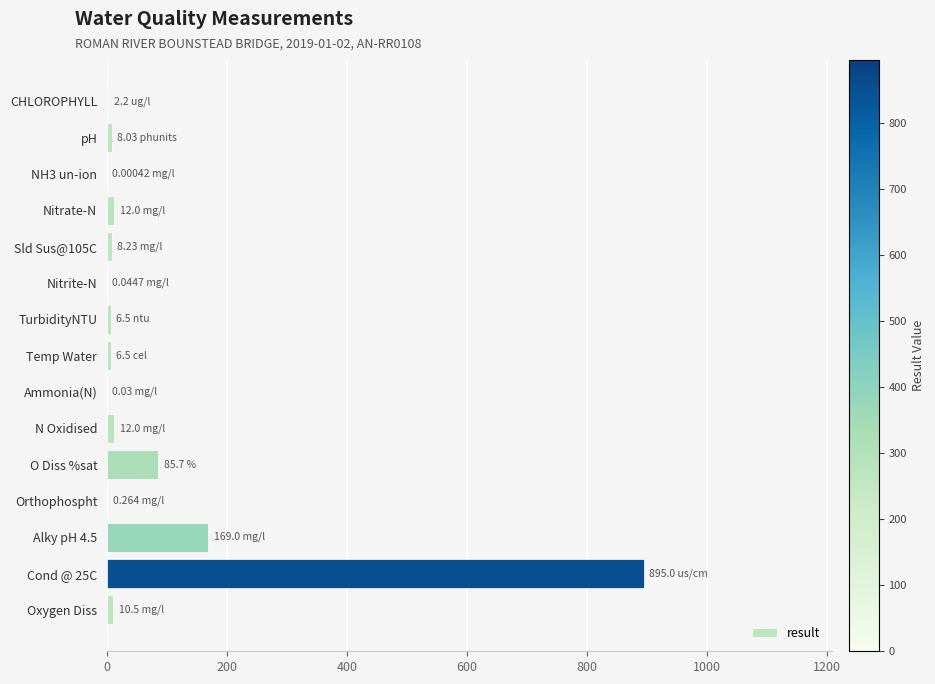

What is the sum of all values?

1216.0